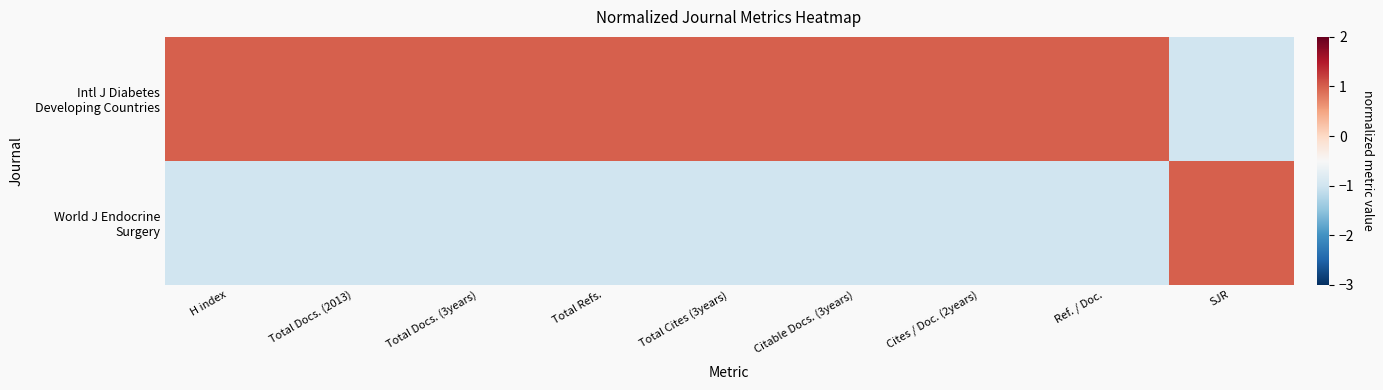

Which has a higher value, SJR or Total Cites (3years)?

Total Cites (3years)